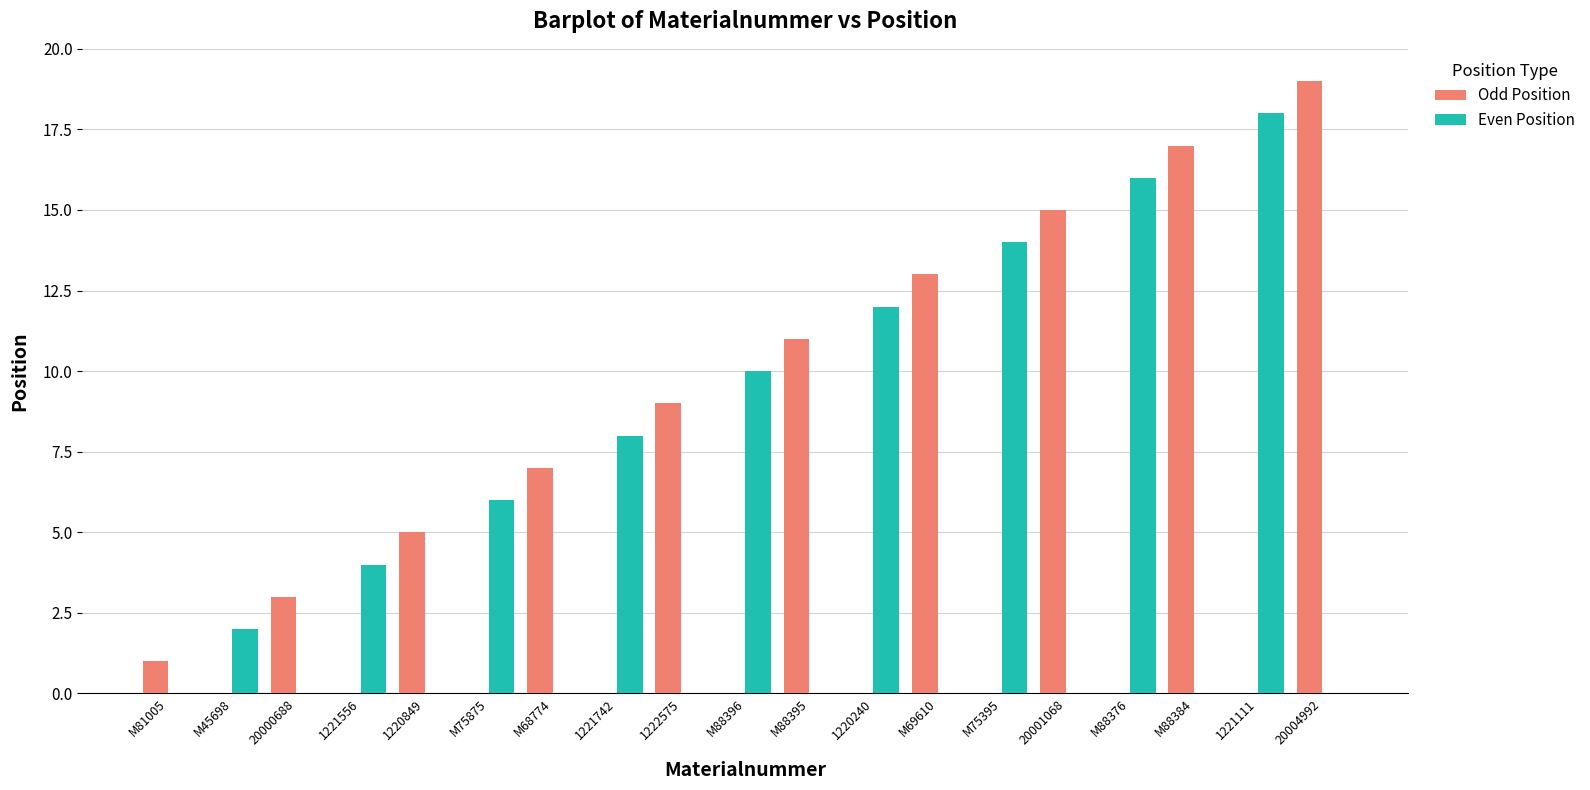

Which category has the highest value in the Odd Position series?

20004992